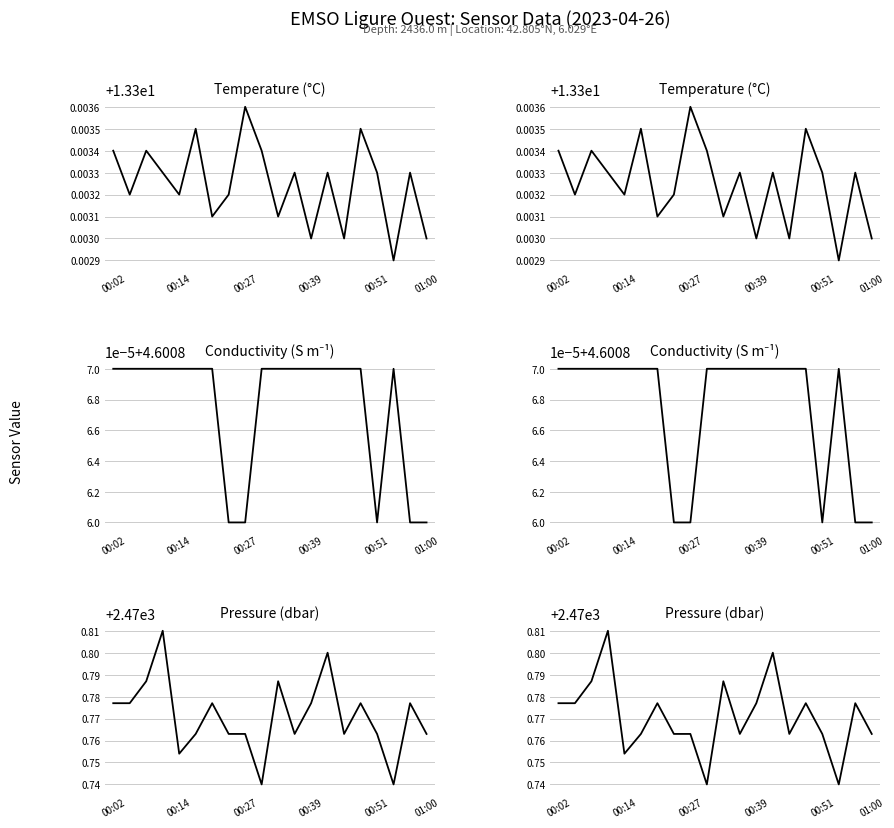

Count the Pressure values in the range 2470 to 2471.

20